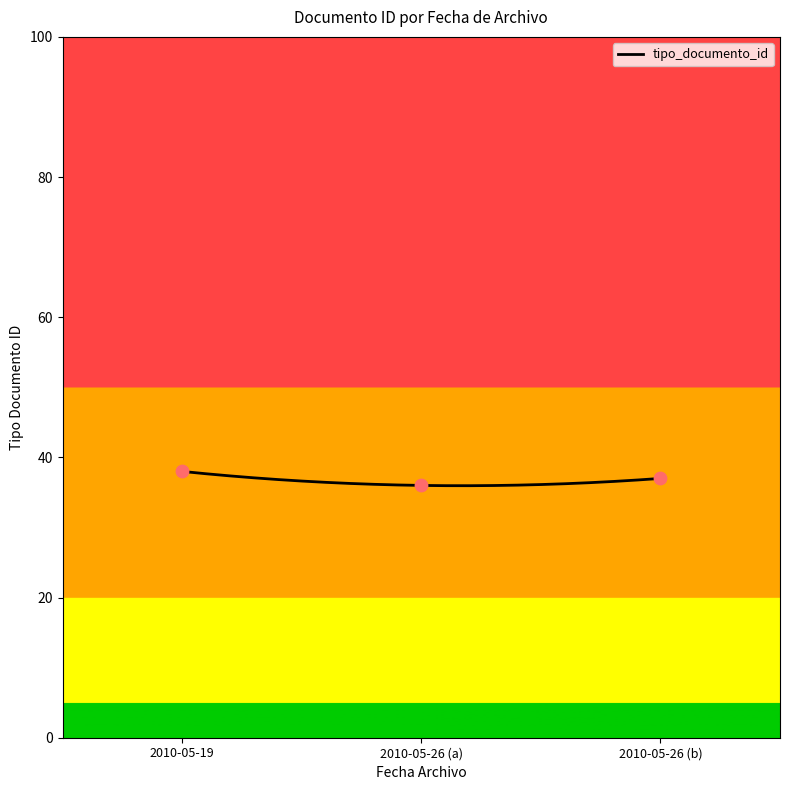

Between 2010-05-26 (a) and 2010-05-19, which is larger?

2010-05-19